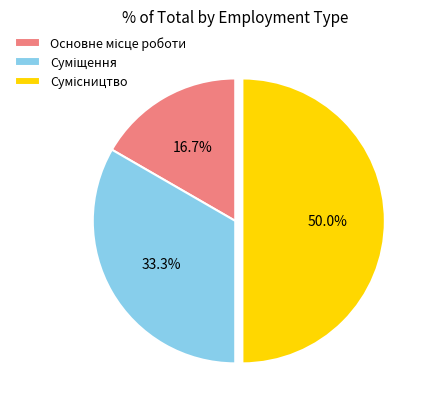

How many segments does this pie chart have?

3